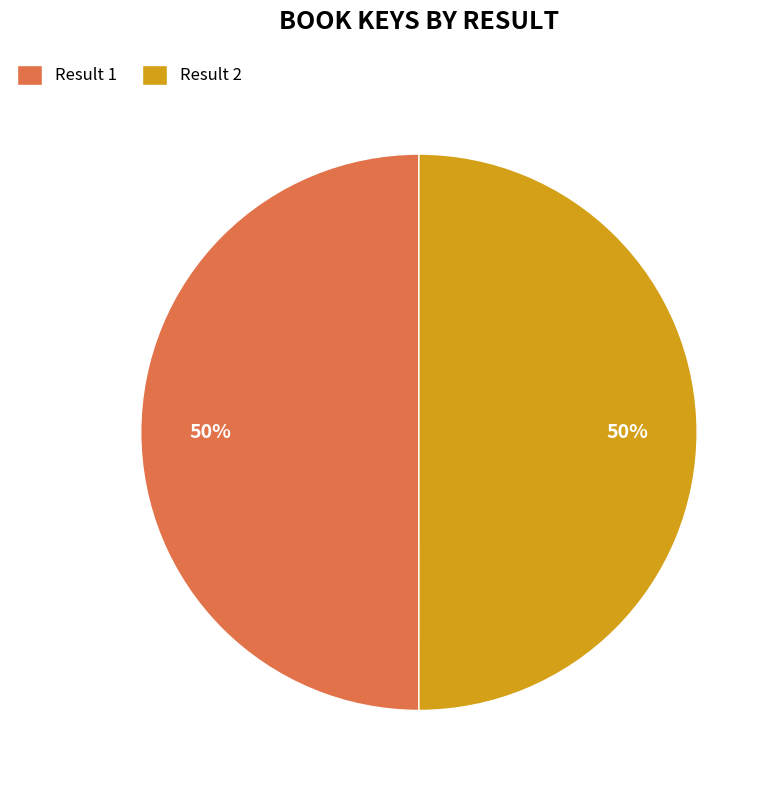

Combined, do Result 1 and Result 2 account for over 50%?

Yes